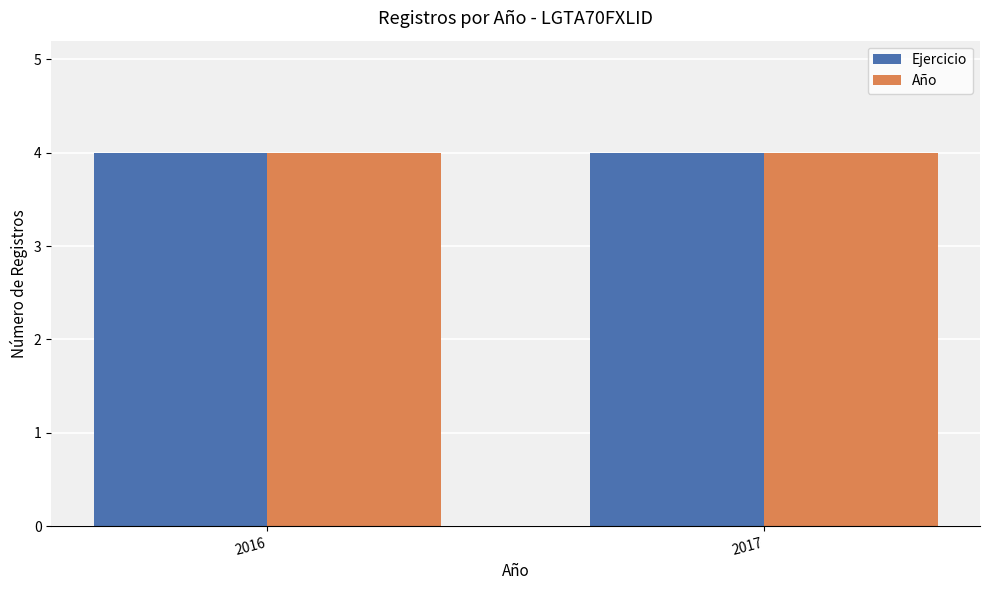

Which series has the largest range (max minus min)?

Ejercicio